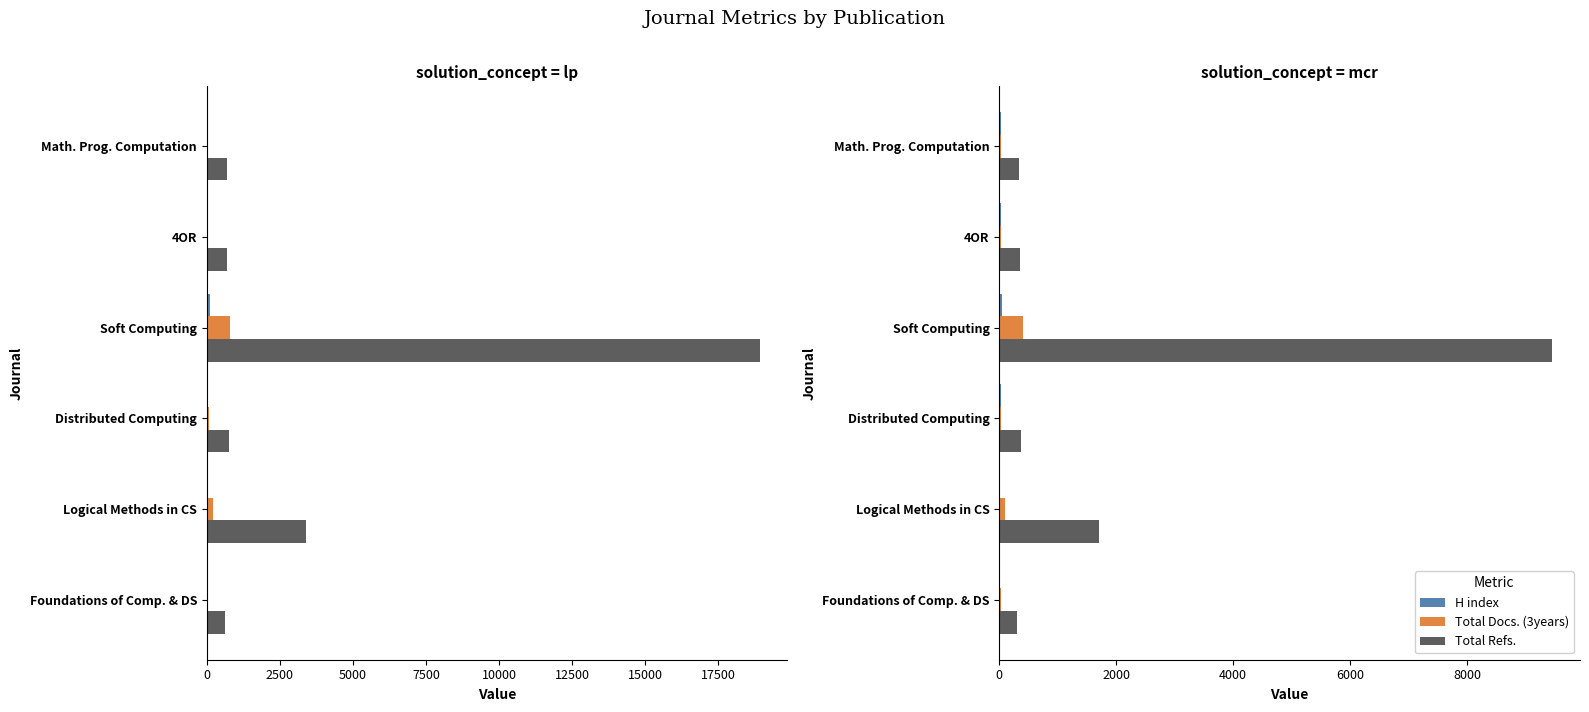

The value of Total Docs. (3years) at Distributed Computing is 63.9. True or false?

False